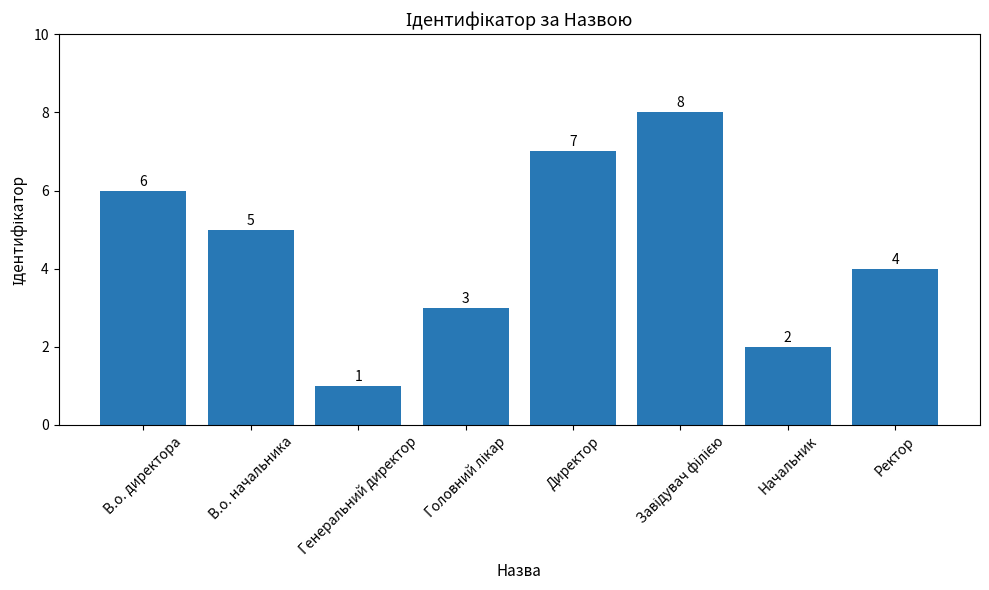

Where is the data nearest to the value 4?

Ректор